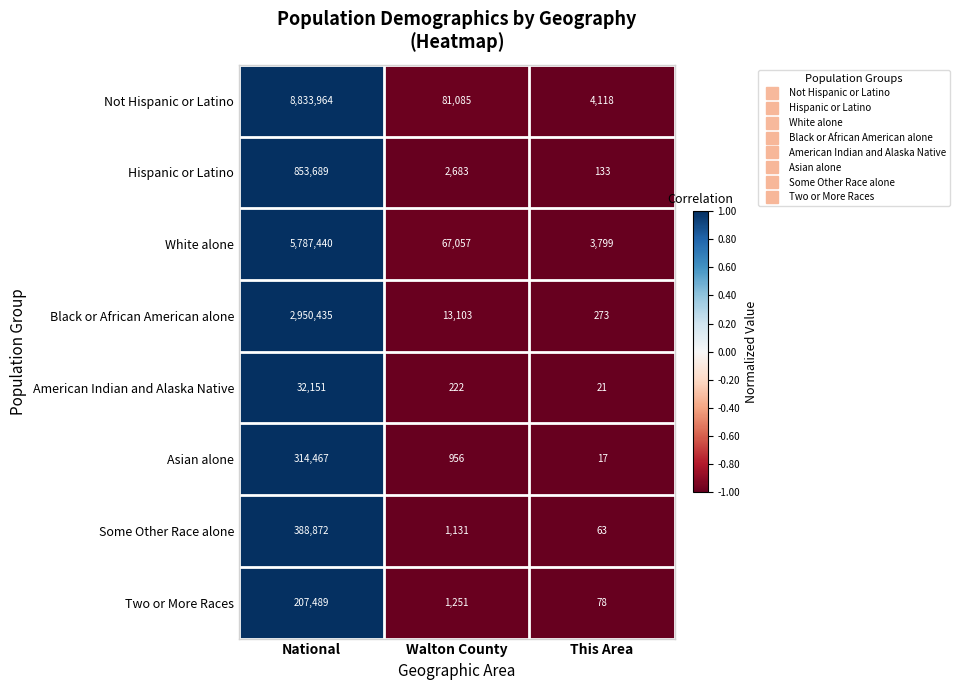

Rank the series at National from lowest to highest value.

American Indian and Alaska Native, Two or More Races, Asian alone, Some Other Race alone, Hispanic or Latino, Black or African American alone, White alone, Not Hispanic or Latino